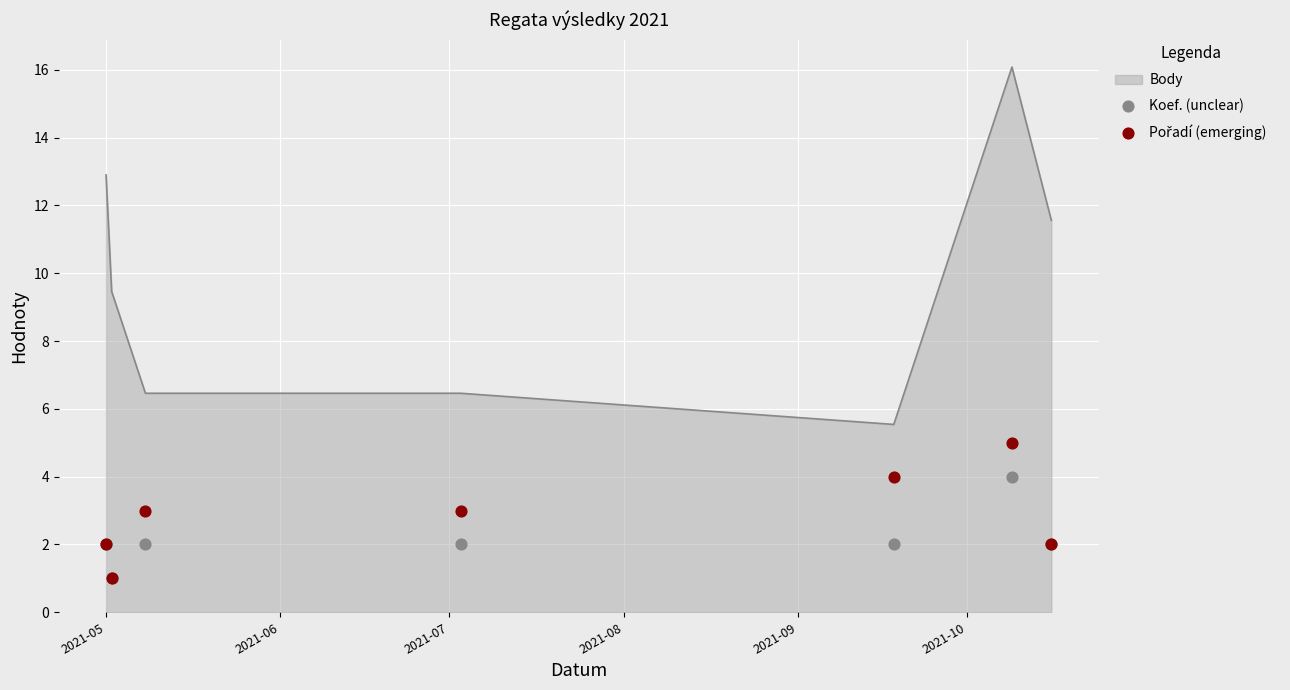

What is the maximum value for Body?

16.1